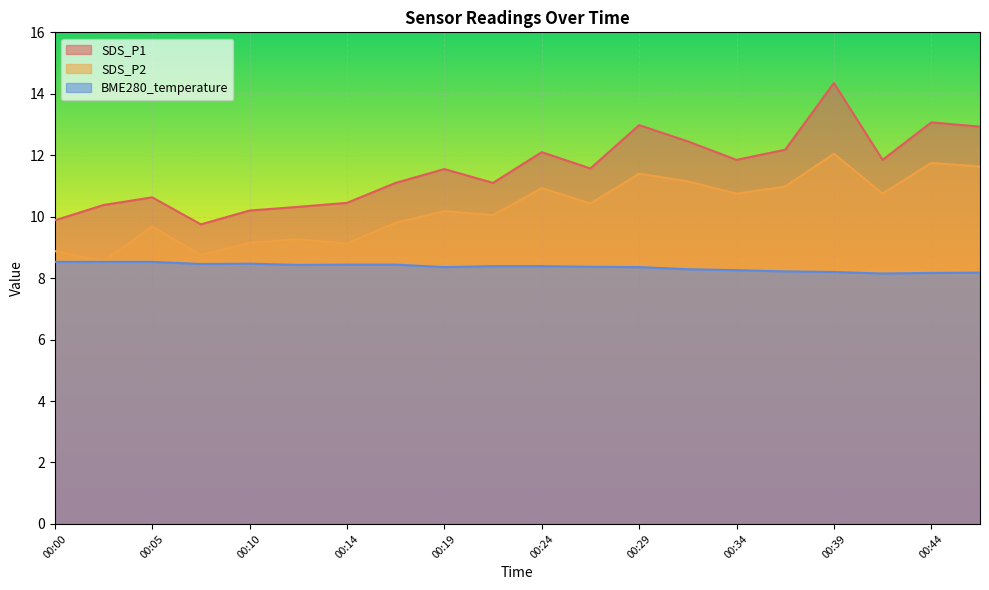

True or false: SDS_P1 and BME280_temperature cross at least once.

False